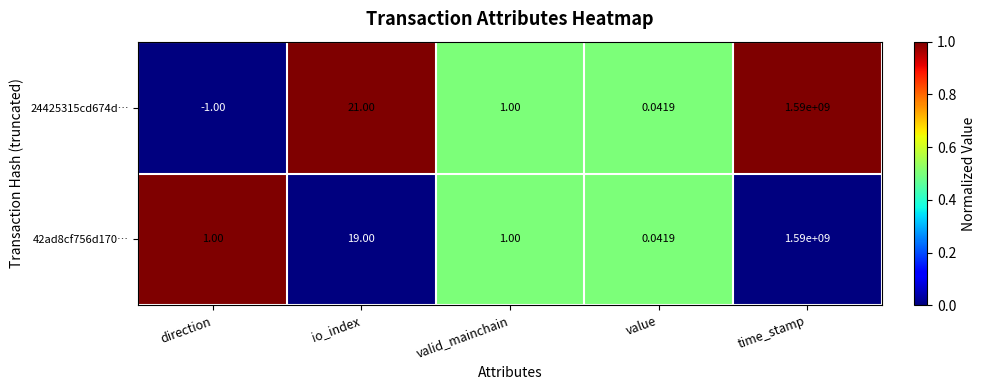

Is the value of 24425315cd674d… at value greater than the value of 42ad8cf756d170… at valid_mainchain?

No